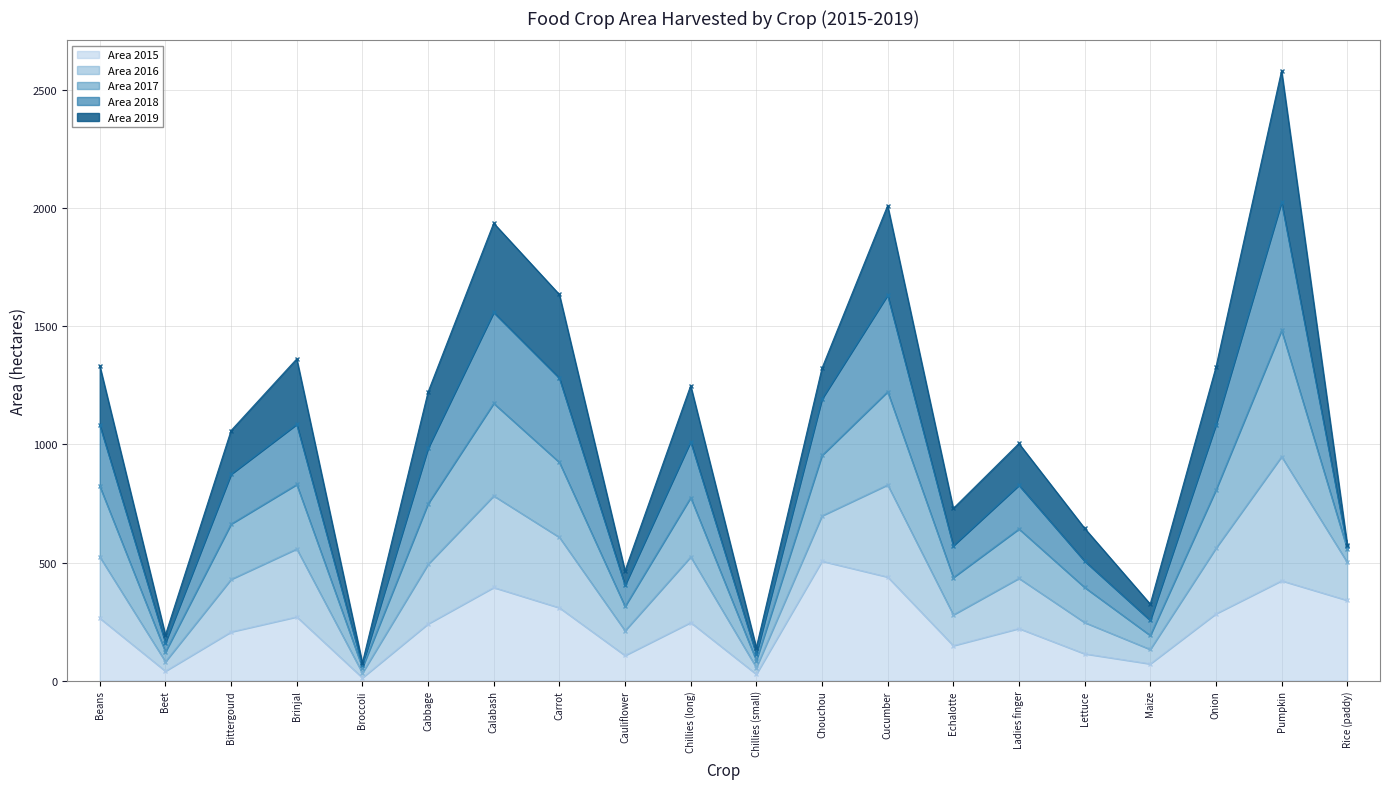

What is the label of the 10th point from the left?

Chillies (long)